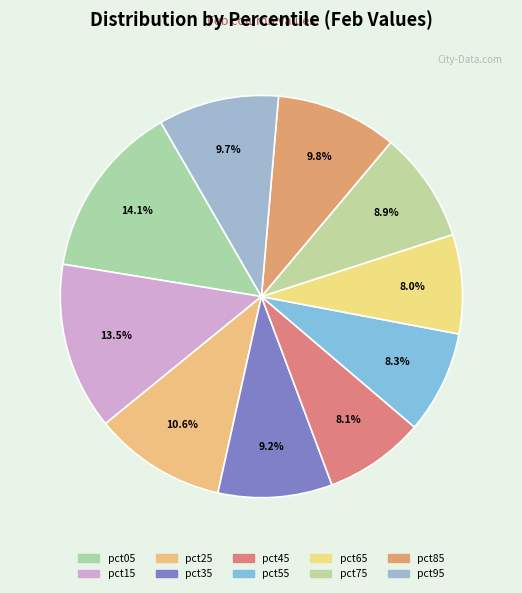

How many segments does this pie chart have?

10